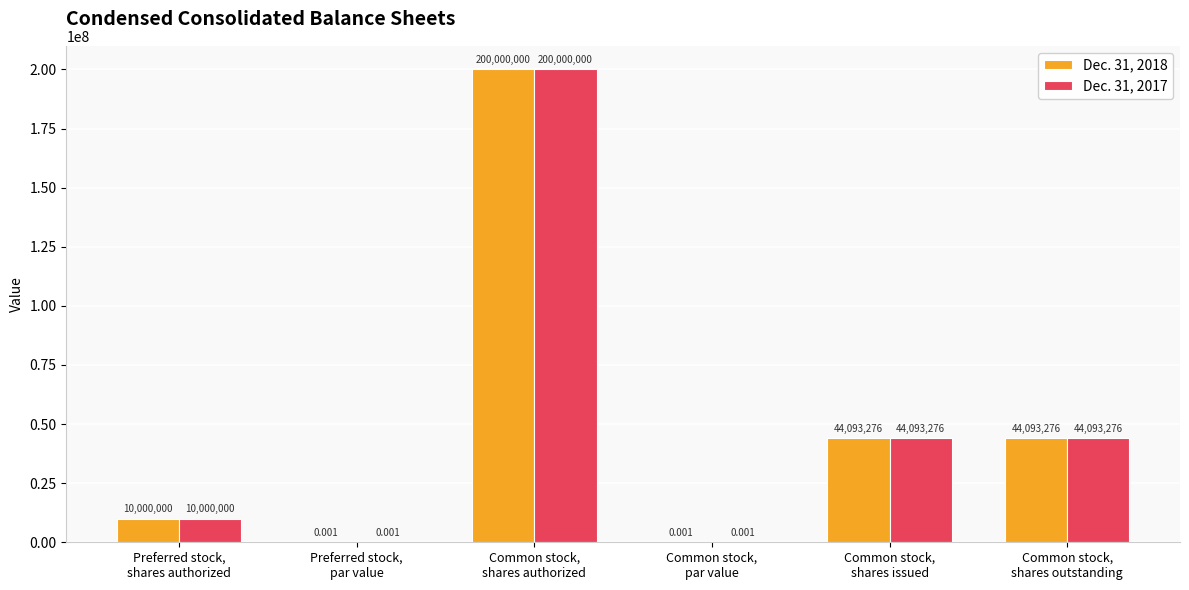

What are all the series names shown in the legend?

Dec. 31, 2018, Dec. 31, 2017